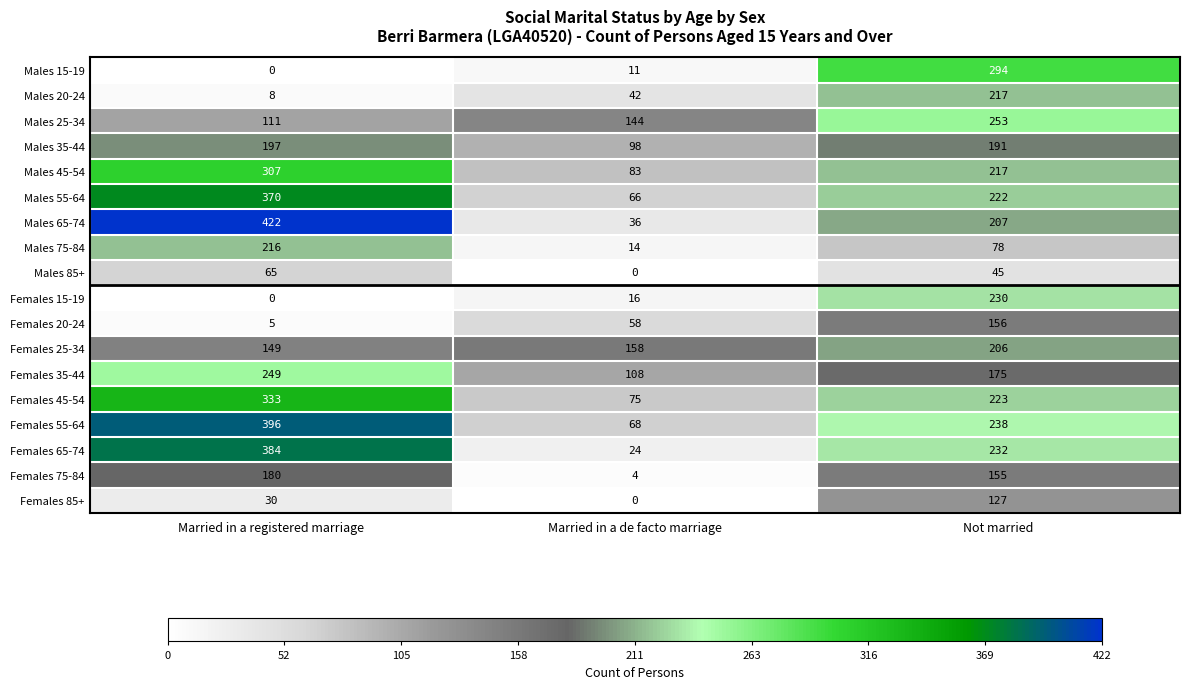

What is the difference between the Females 75-84 values at Not married and Married in a registered marriage?

25